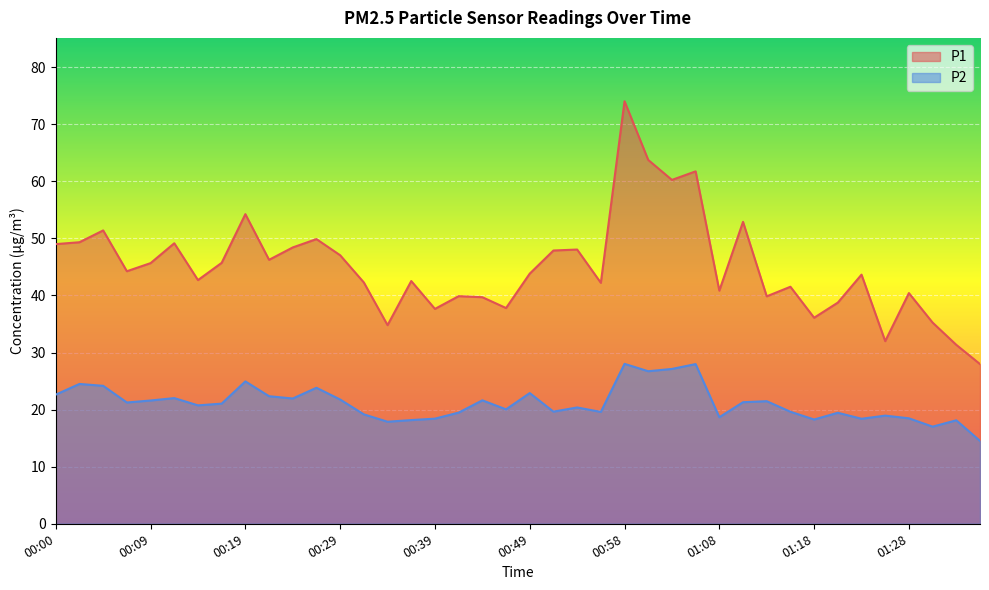

List the series in order of their peak value, highest first.

P1, P2